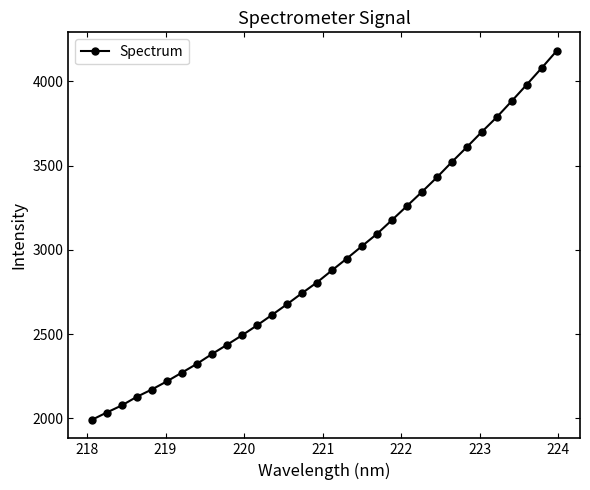

What is the difference between the second highest and minimum values?

2089.1